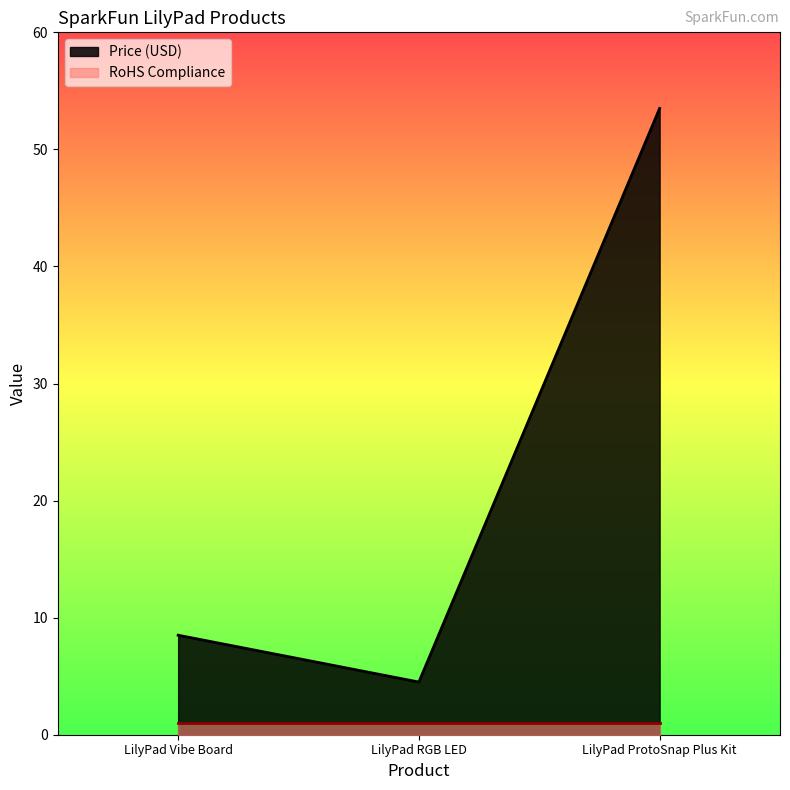

Where is the data nearest to the value 29?

LilyPad Vibe Board